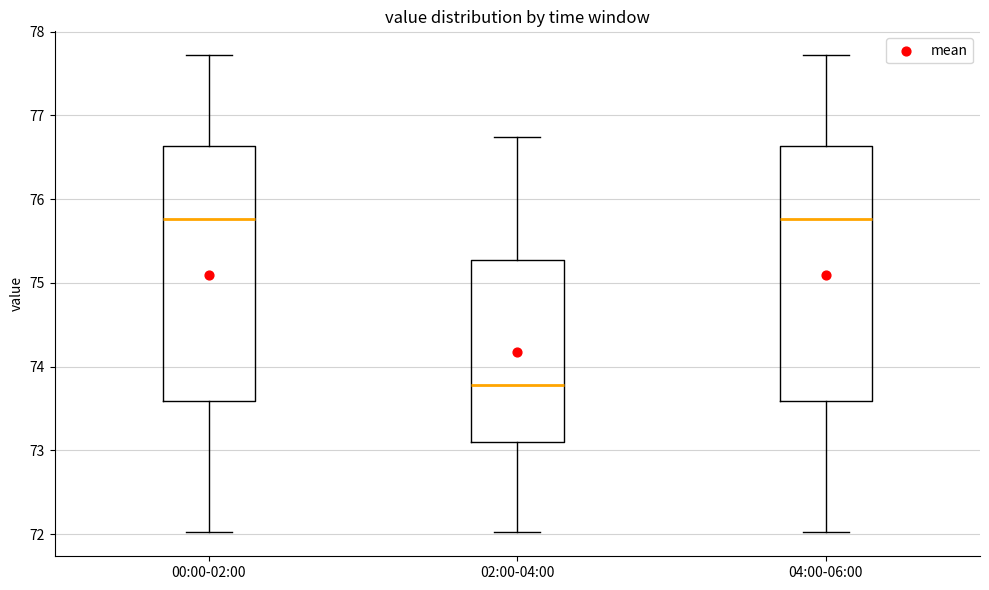

Reading left to right, read every box against the y-axis: the position of its median line, the range the box covers, and the ends of its whiskers. The values are not printed on the chart, so give them approximately, as read against the axis.

00:00-02:00: median 75.8, box 73.6 to 76.6, whiskers 72.0 to 77.7
02:00-04:00: median 73.8, box 73.1 to 75.3, whiskers 72.0 to 76.7
04:00-06:00: median 75.8, box 73.6 to 76.6, whiskers 72.0 to 77.7